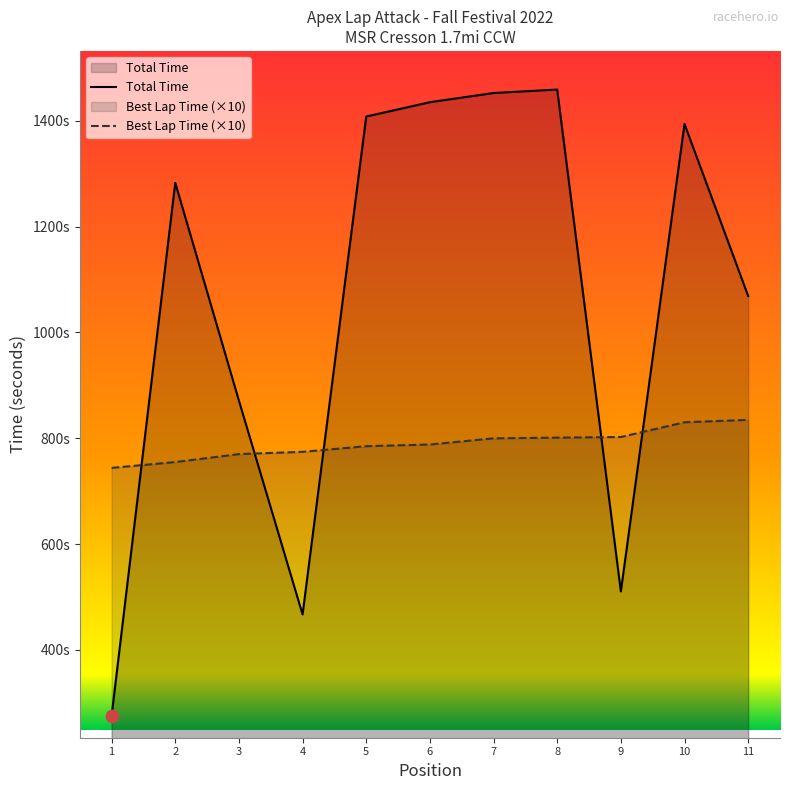

Which series has the widest spread of Y values?

Total Time